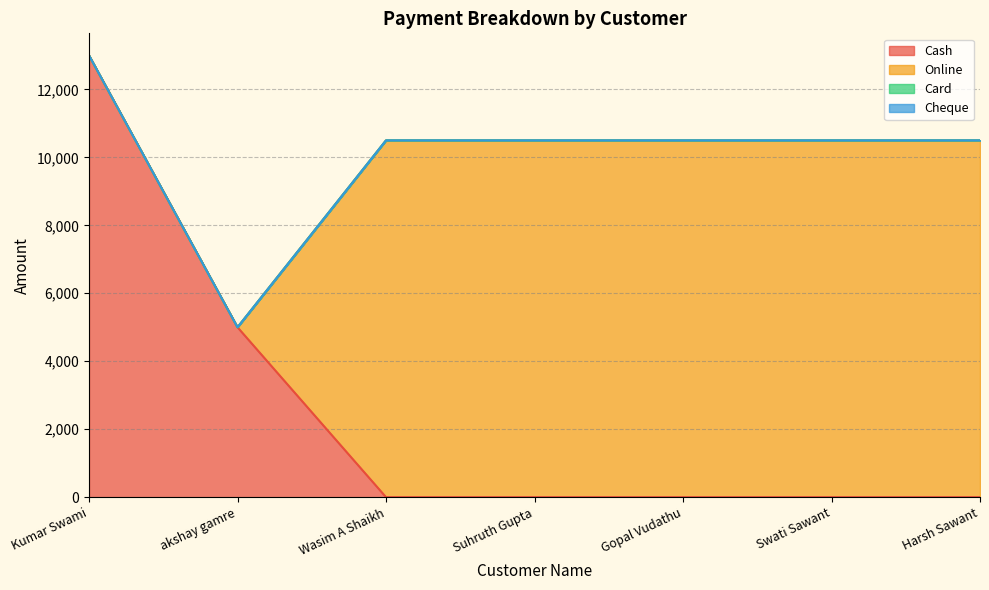

Rank the series at Harsh Sawant from lowest to highest value.

Cash, Card, Cheque, Online